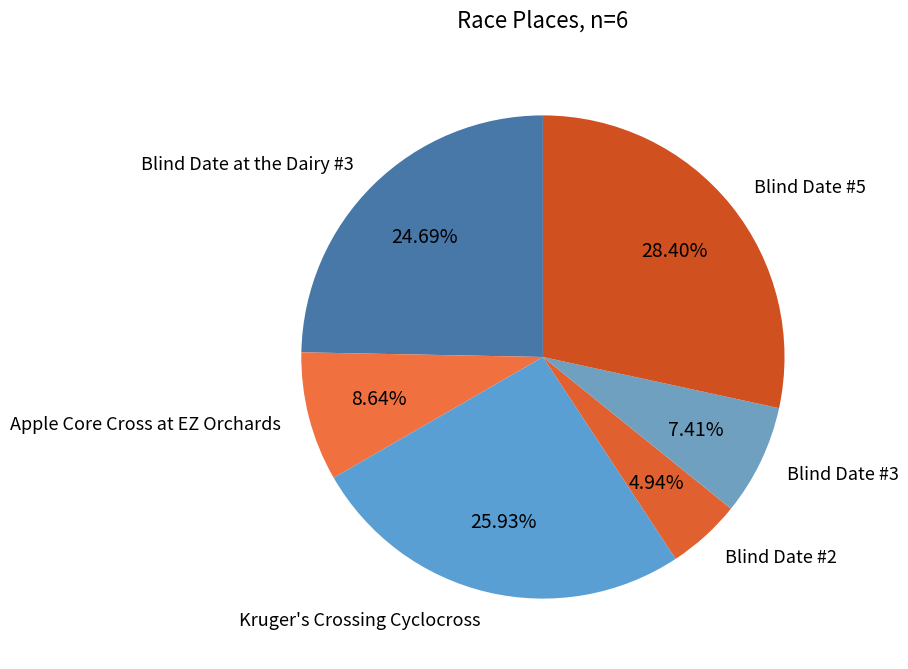

Is it true that Blind Date at the Dairy #3 is 18% of the pie?

False